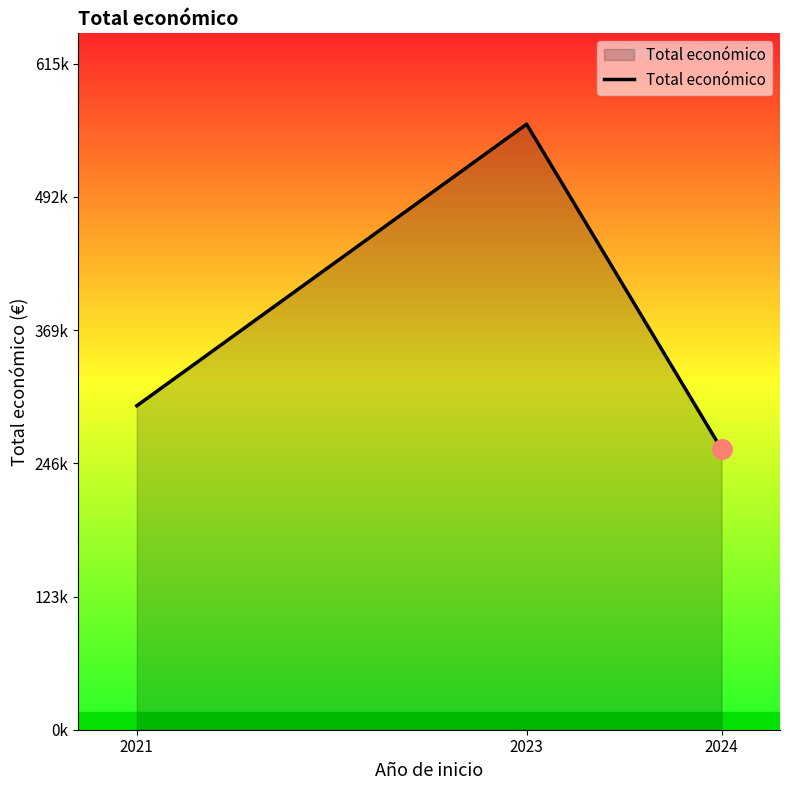

Reading left to right, extract all data points from this chart.

2021=299565	2023=559999	2024=259477